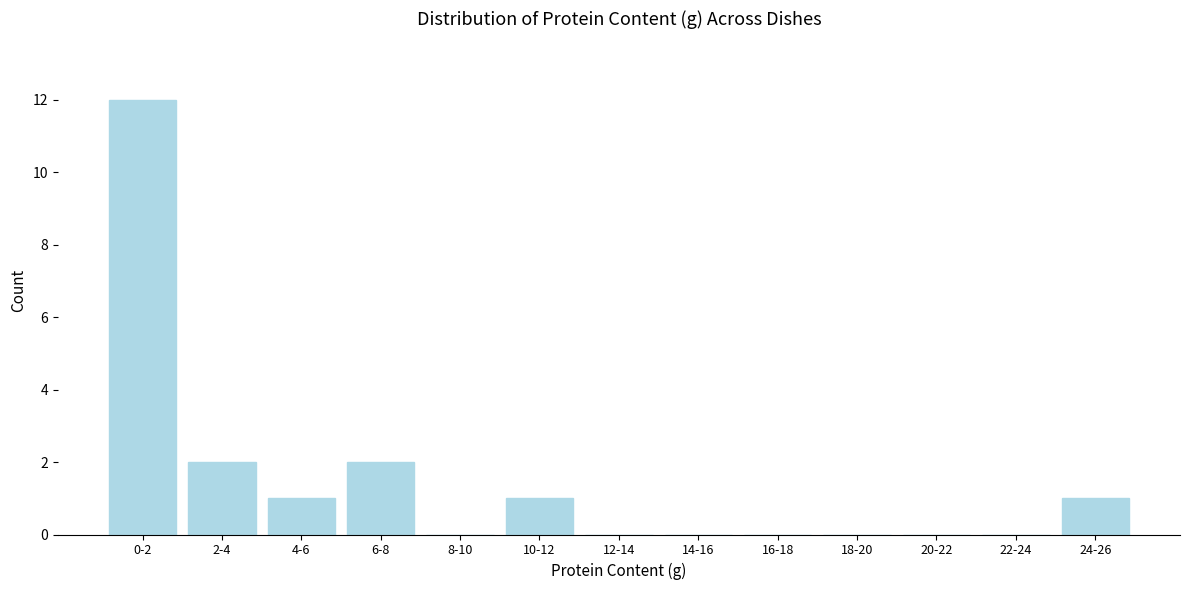

Reading left to right, transcribe all the data shown in this chart.

0-2=12	2-4=2	4-6=1	6-8=2	8-10=0	10-12=1	12-14=0	14-16=0	16-18=0	18-20=0	20-22=0	22-24=0	24-26=1